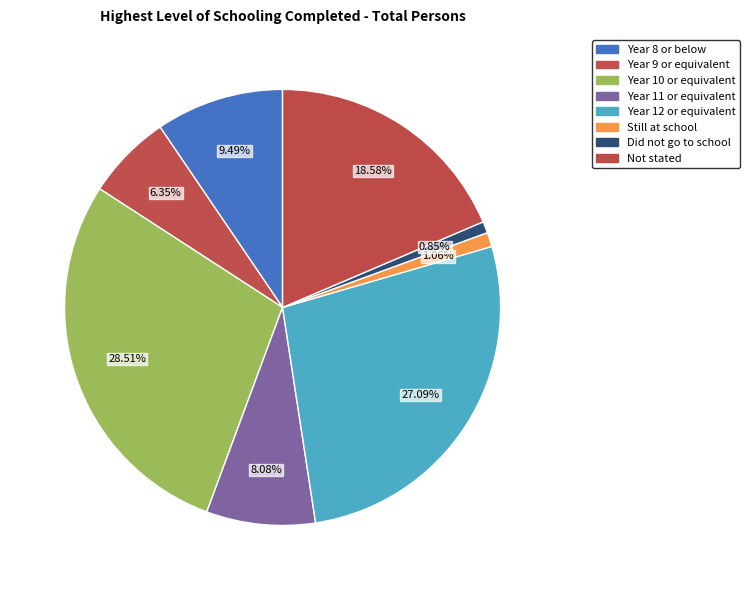

Count the number of slices in the pie.

8